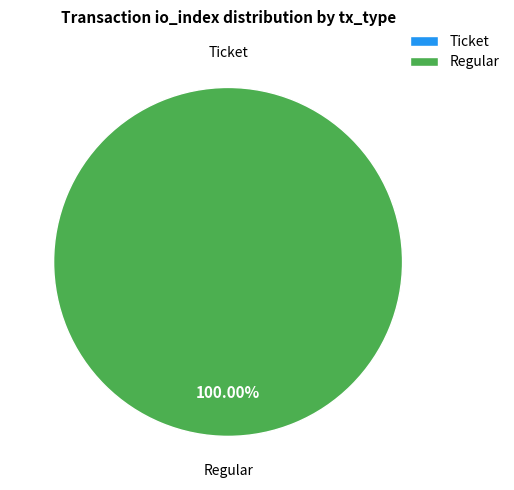

How many slices are in this pie chart?

2